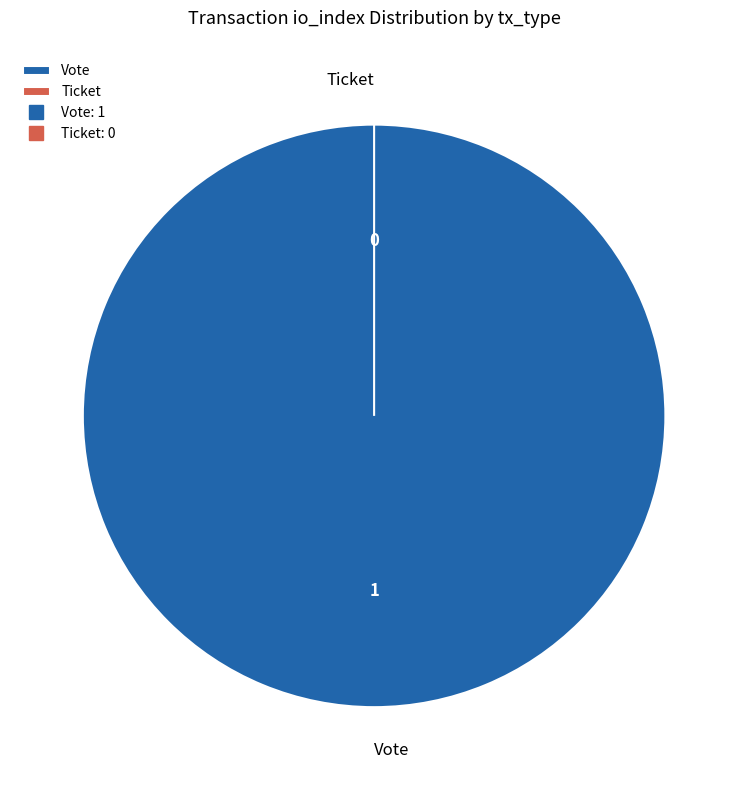

True or false: Vote accounts for 99% of the total.

False